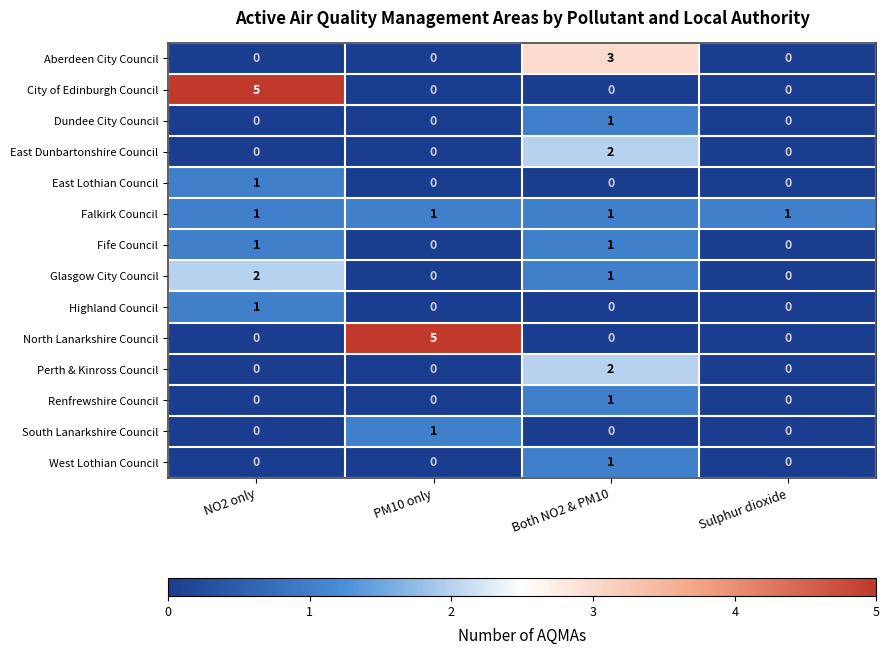

What is the difference between the highest and lowest values at PM10 only?

5